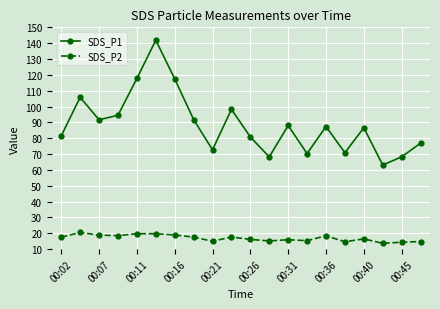

What is the lowest value of the SDS_P1 series?

63.1